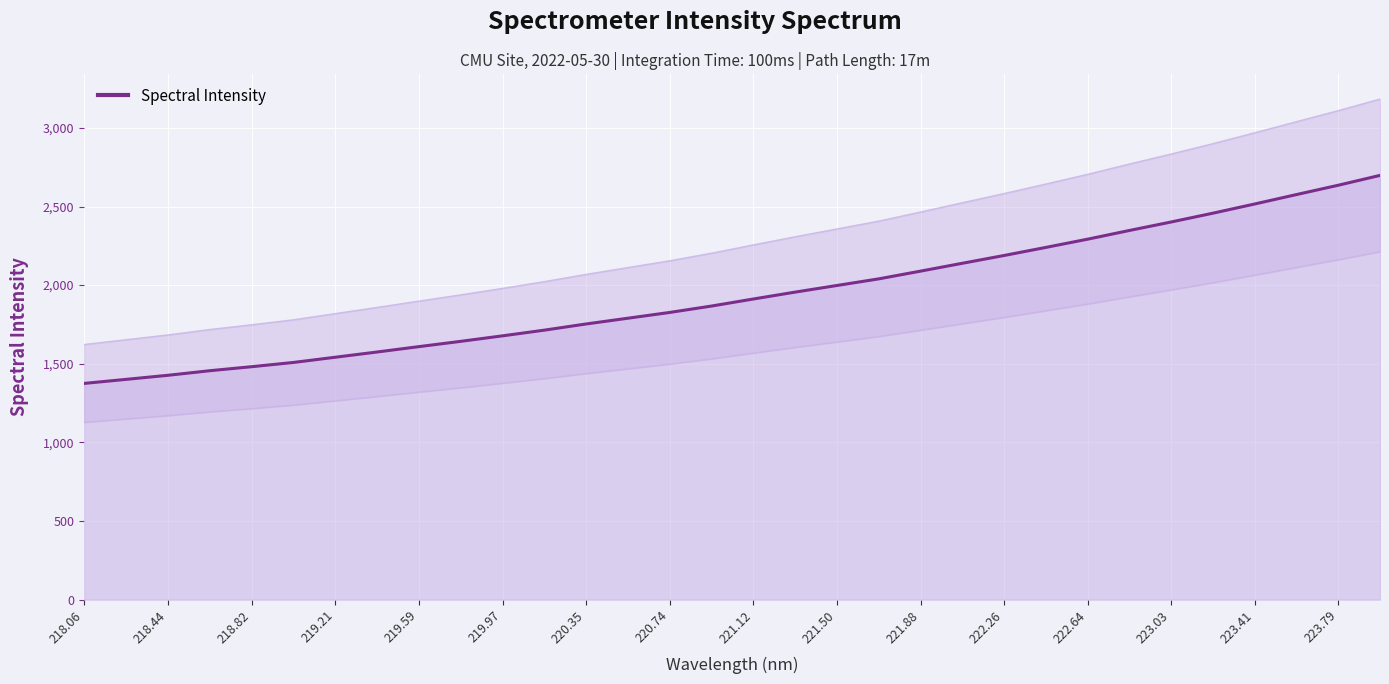

What position from the right is 220.74?

18